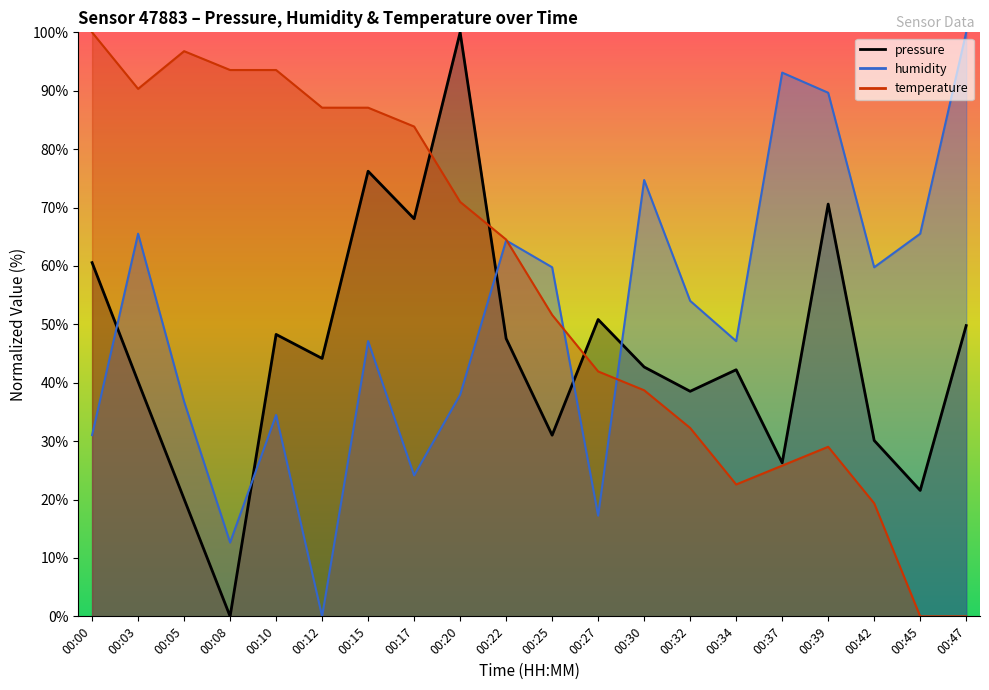

Read the humidity value at 00:22.

64.4